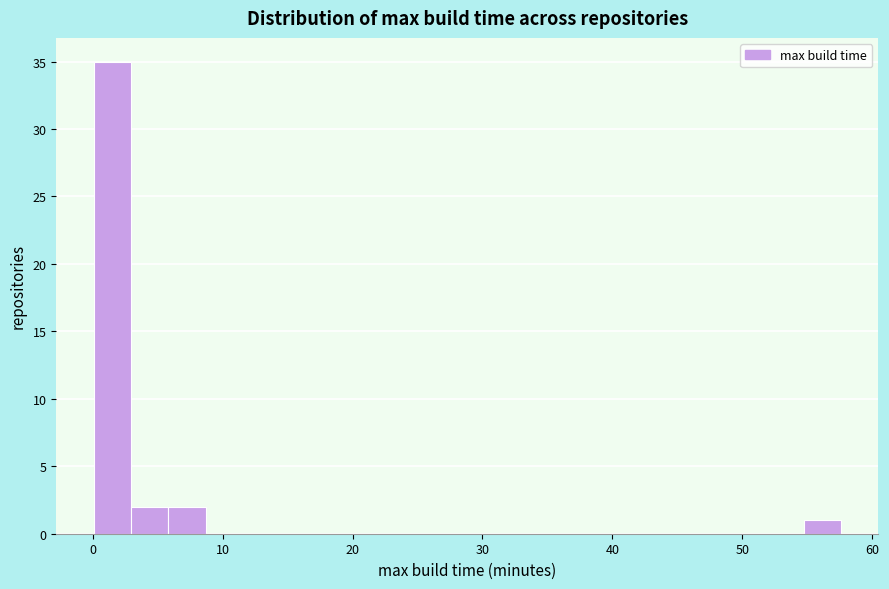

Around what value on the x-axis is the tallest bar? Give the approximate position of its centre, as read against the axis.

1